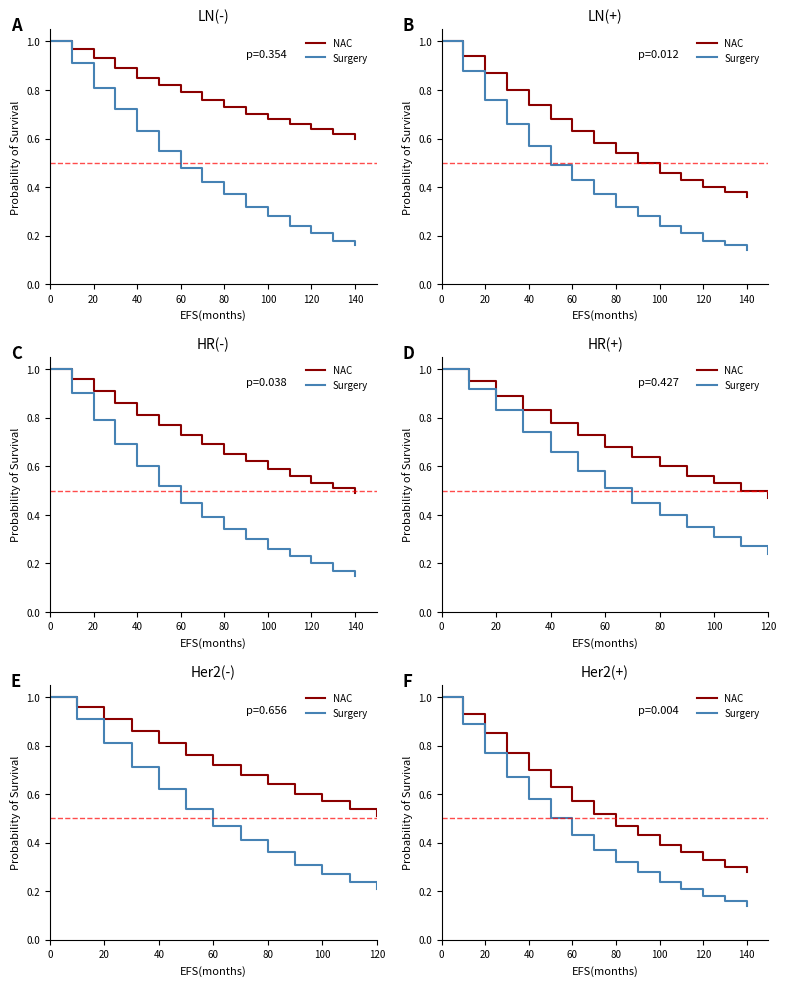

Which series has the largest total across all categories?

NAC